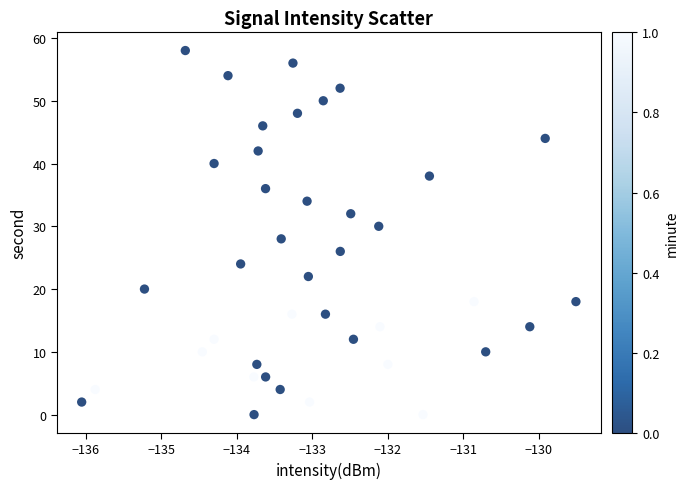

What is the range of Y values (max minus min)?

58